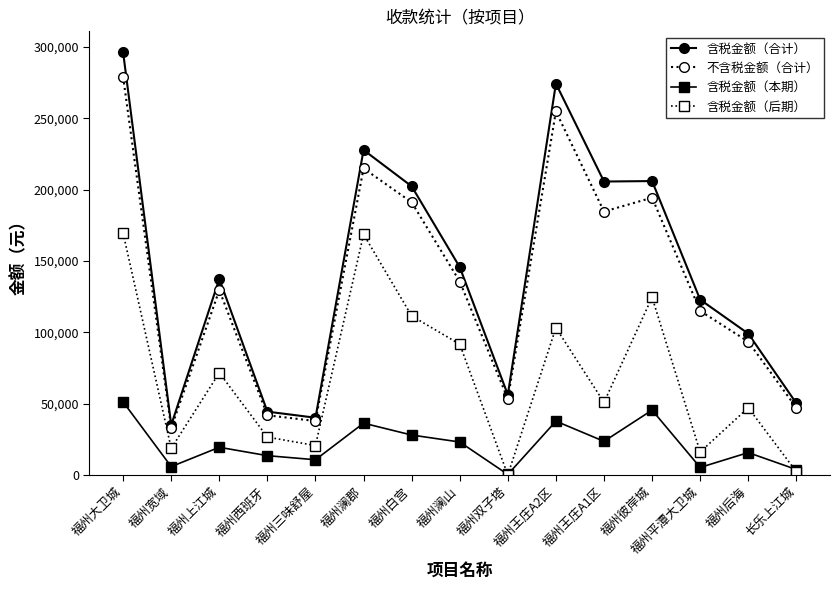

What is the total value across all series at 福州澜山?

395924.5